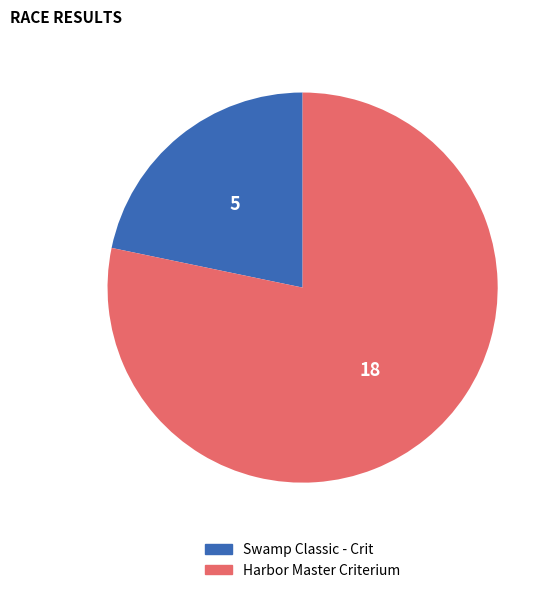

Between Harbor Master Criterium and Swamp Classic - Crit, which is larger?

Harbor Master Criterium